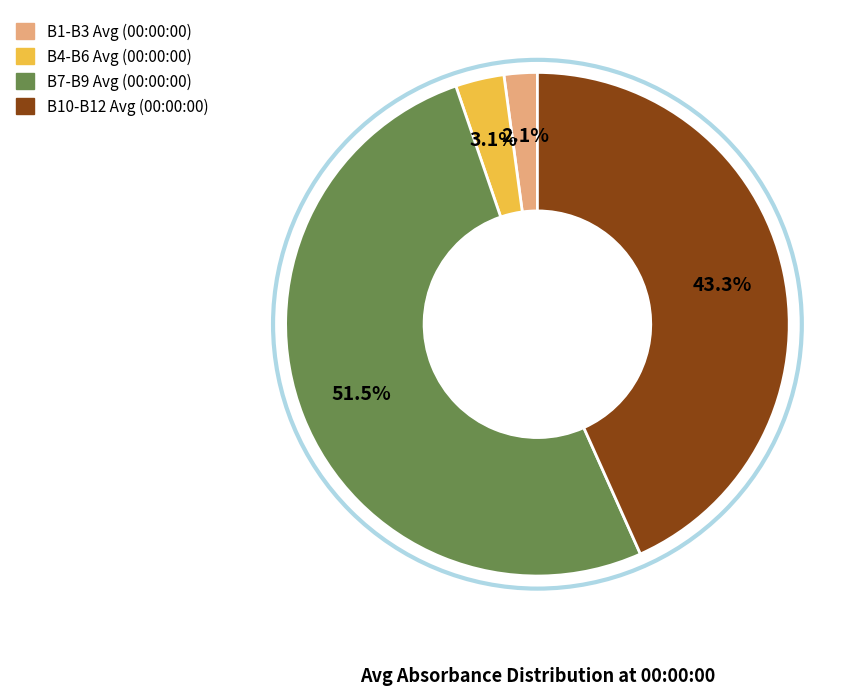

How many slices are in this pie chart?

4